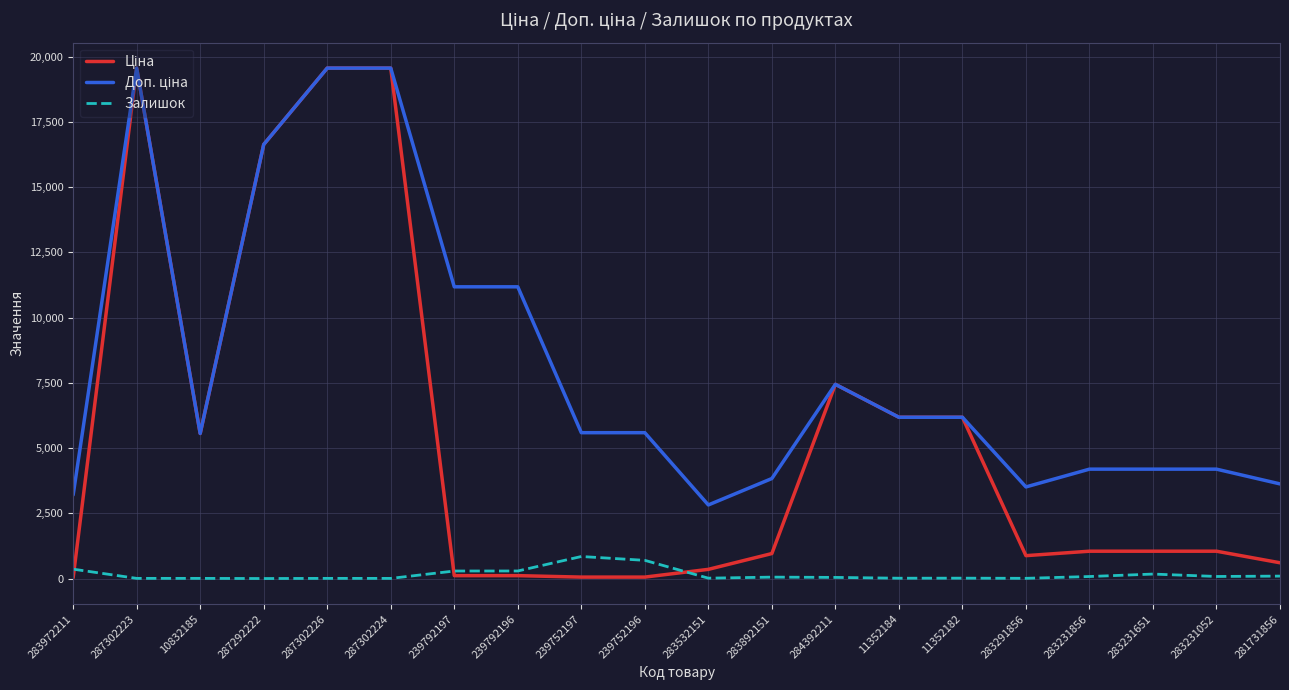

True or false: Залишок has a value of 78.0 at 283231856.

True